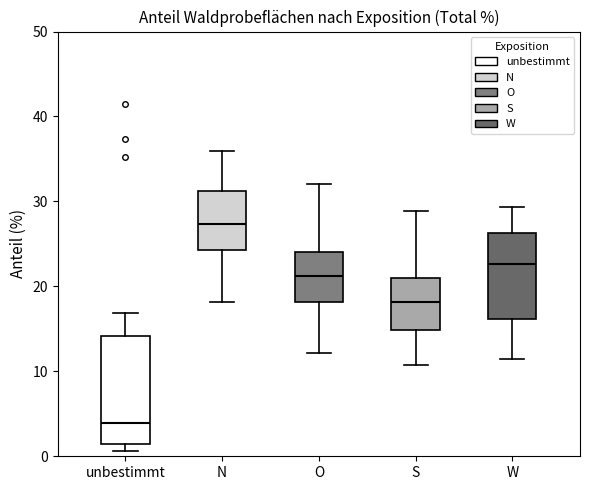

Reading left to right, transcribe this box plot: for each box, give where its median line is, the range the box spans, and where its two whiskers end, as read against the y-axis. The values are not printed on the chart, so give them approximately, as read against the axis.

unbestimmt: median 4, box 2 to 14, whiskers 1 to 17
N: median 27, box 24 to 31, whiskers 18 to 36
O: median 21, box 18 to 24, whiskers 12 to 32
S: median 18, box 15 to 21, whiskers 11 to 29
W: median 23, box 16 to 26, whiskers 12 to 29